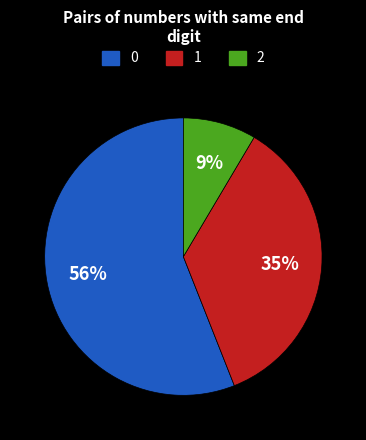

Is there any slice that represents more than half of the pie?

Yes